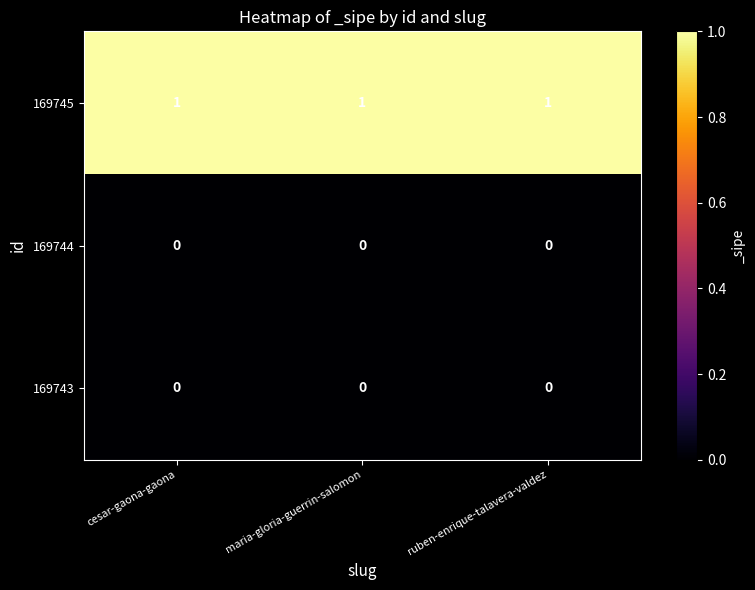

Which series has the largest total across all categories?

169745